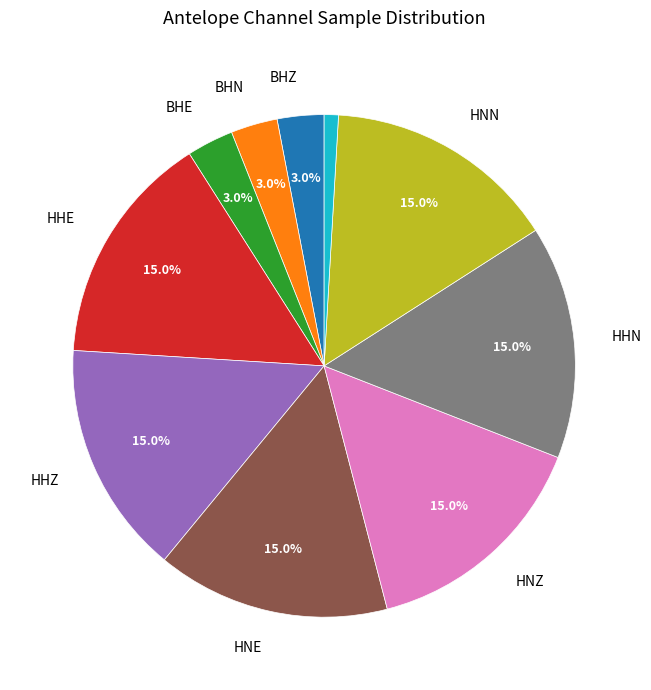

Does any single category account for the majority?

No